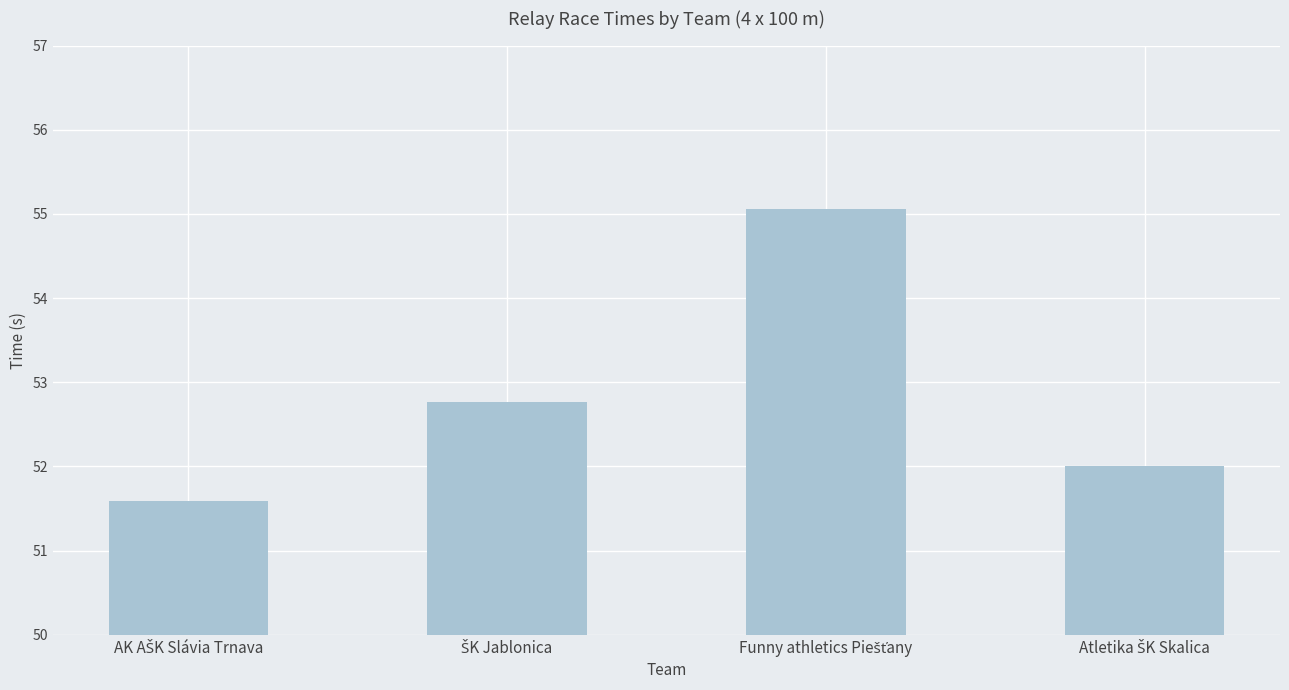

What is the difference between the second highest and minimum values?

1.2